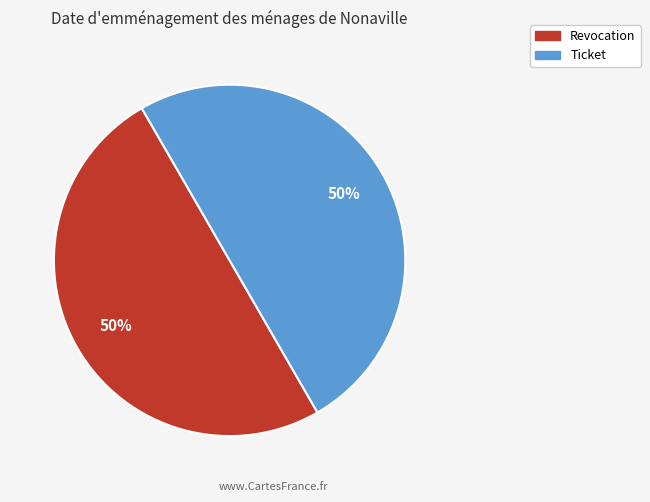

Is the sum of Revocation and Ticket greater than half?

Yes